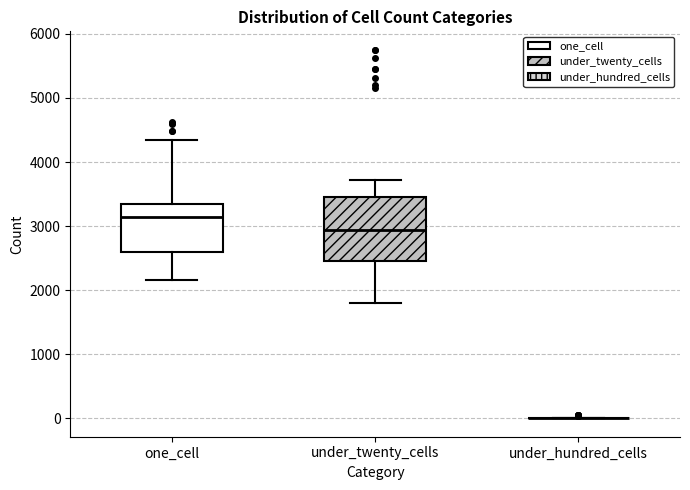

Which box is the tallest, from its lower edge to its upper edge?

under_twenty_cells